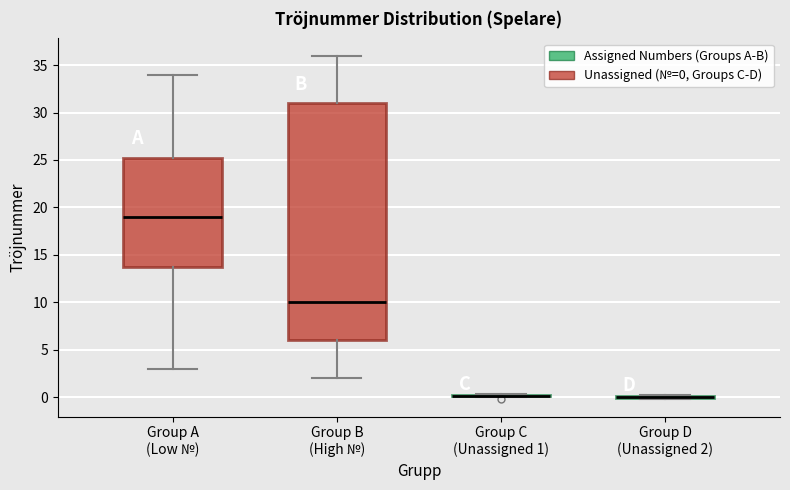

Reading left to right, read every box against the y-axis: the position of its median line, the range the box covers, and the ends of its whiskers. The values are not printed on the chart, so give them approximately, as read against the axis.

Group A (Low №): median 19.0, box 14.0 to 25.5, whiskers 3.0 to 34.0
Group B (High №): median 10.0, box 6.0 to 31.0, whiskers 2.0 to 36.0
Group C (Unassigned 1): box collapsed to a line at 0.0, whiskers 0.0 to 0.5
Group D (Unassigned 2): box collapsed to a line at 0.0, whiskers 0.0 to 0.5